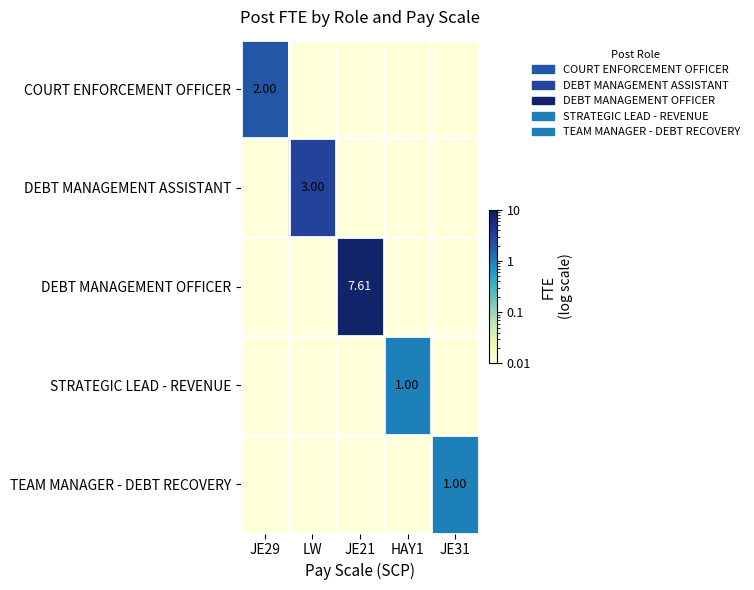

Which category has the highest value across all series?

JE21